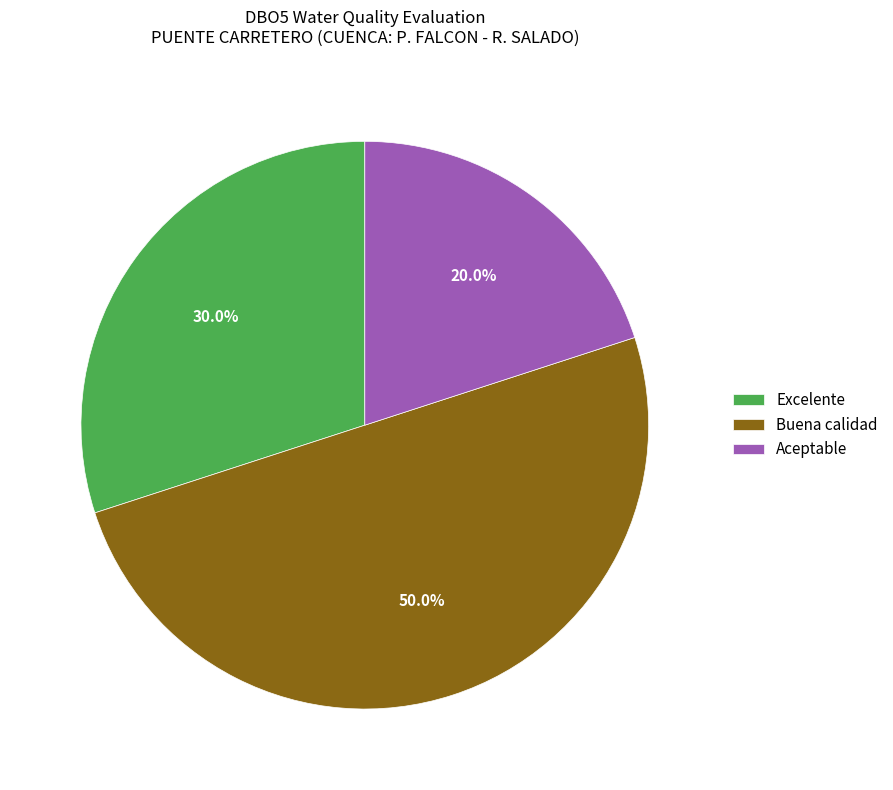

Which category has the biggest portion of the pie?

Buena calidad